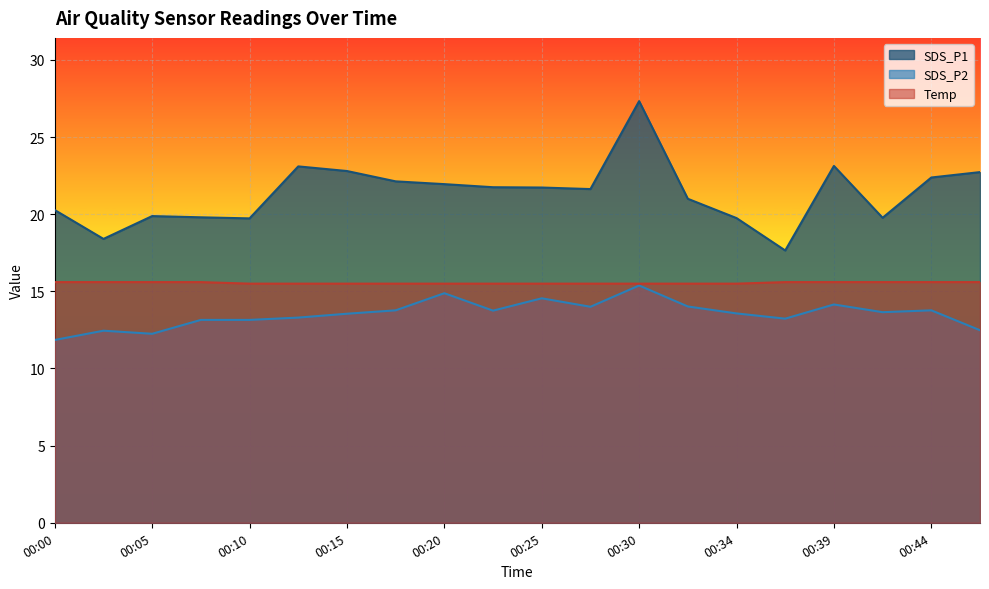

Is it true that Temp equals 15.6 at 00:37?

True